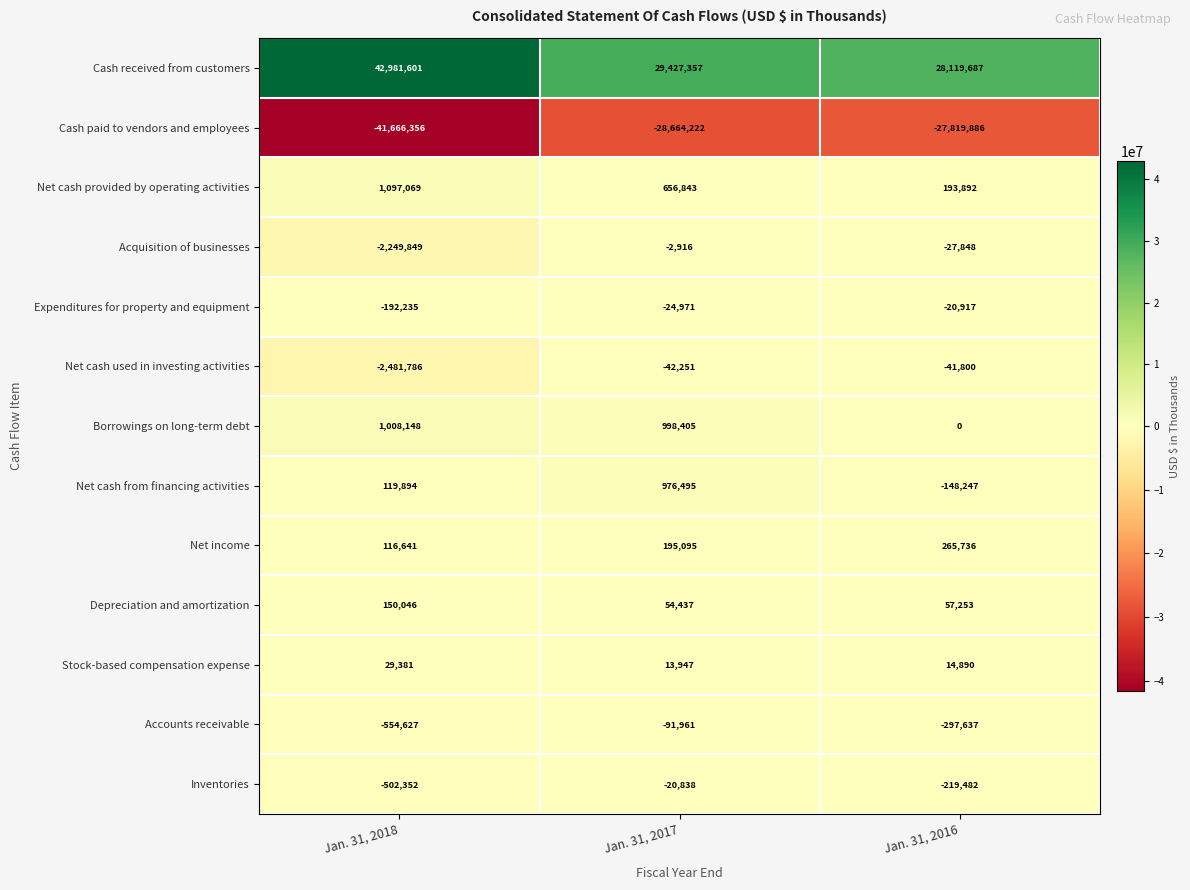

True or false: Depreciation and amortization has a value of 202785 at Jan. 31, 2018.

False